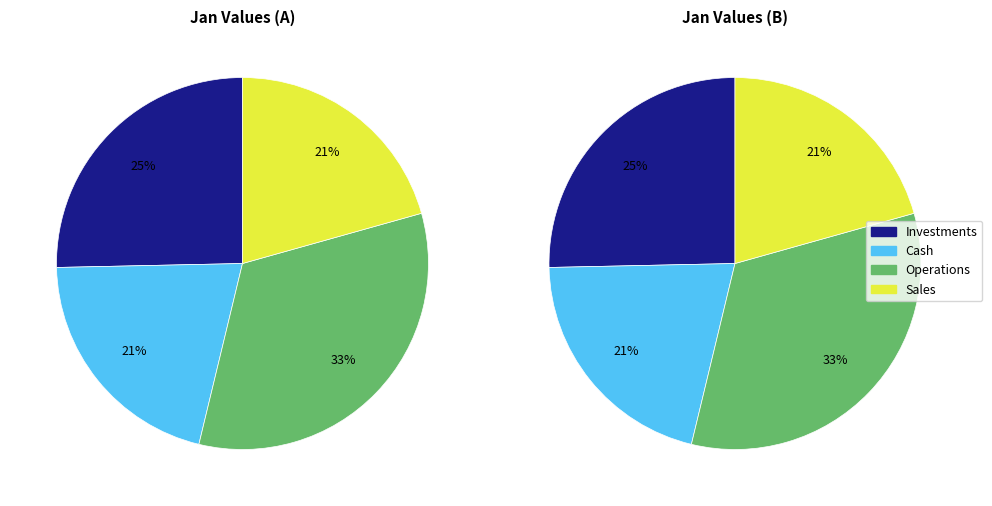

Is the sum of pct15 and pct05 greater than half?

No